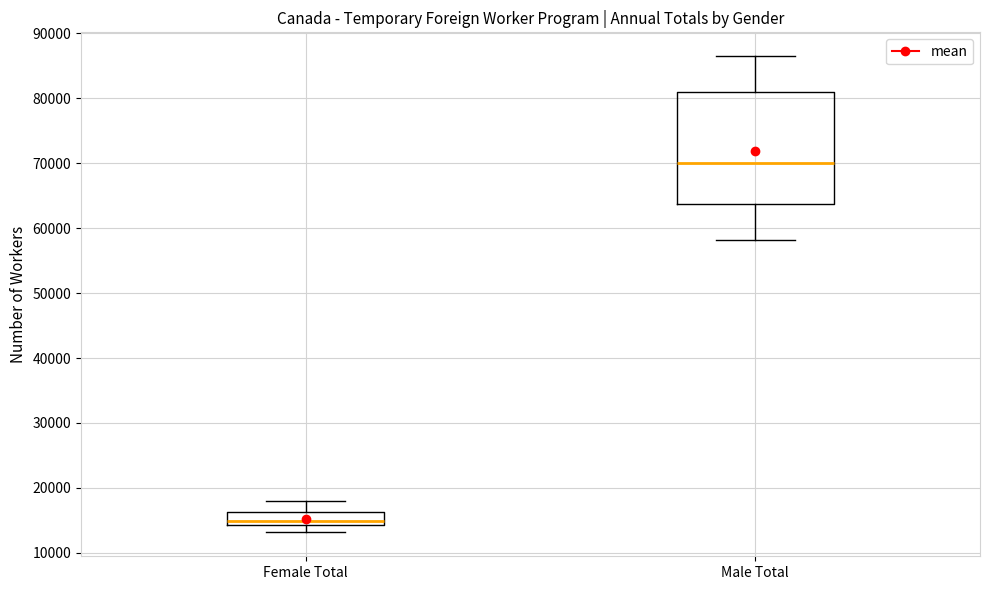

Which box has the highest median line?

Male Total